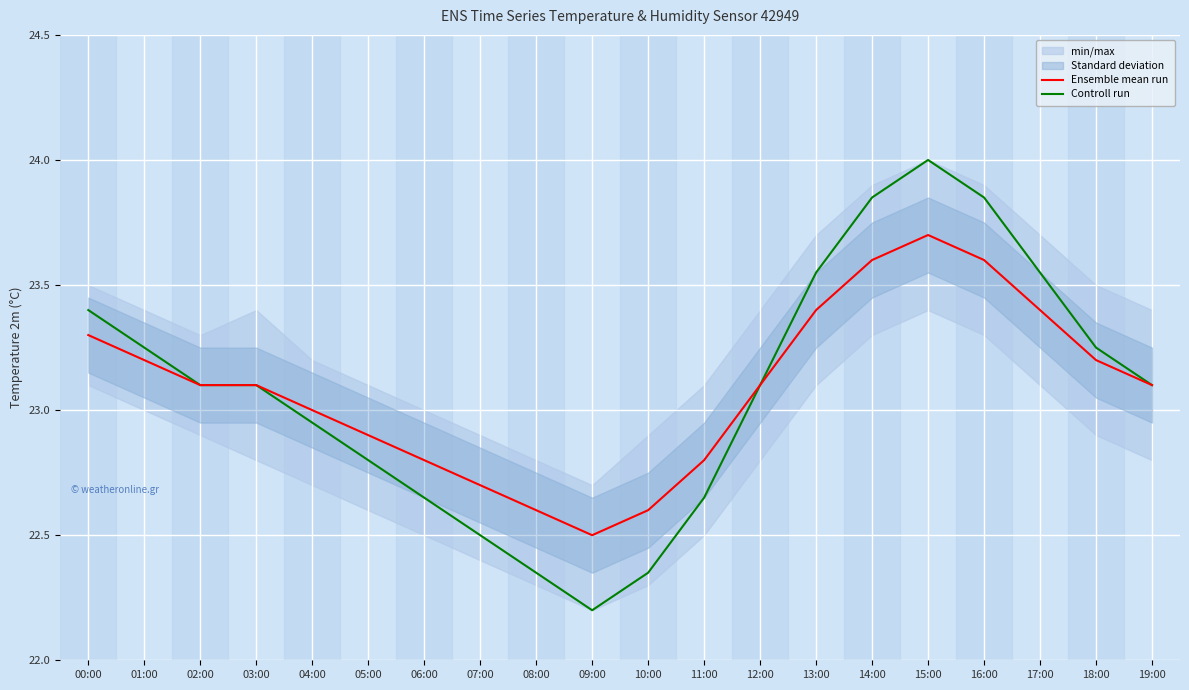

The value of Controll run at 02:00 is 23.1. True or false?

True